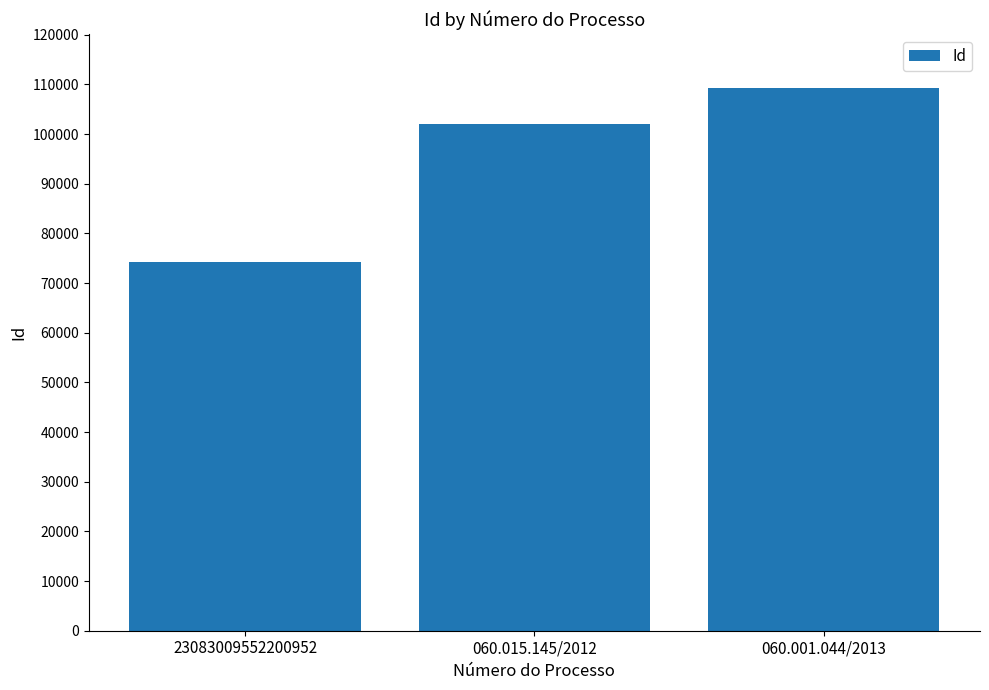

What is the minimum value shown in the chart?

74137